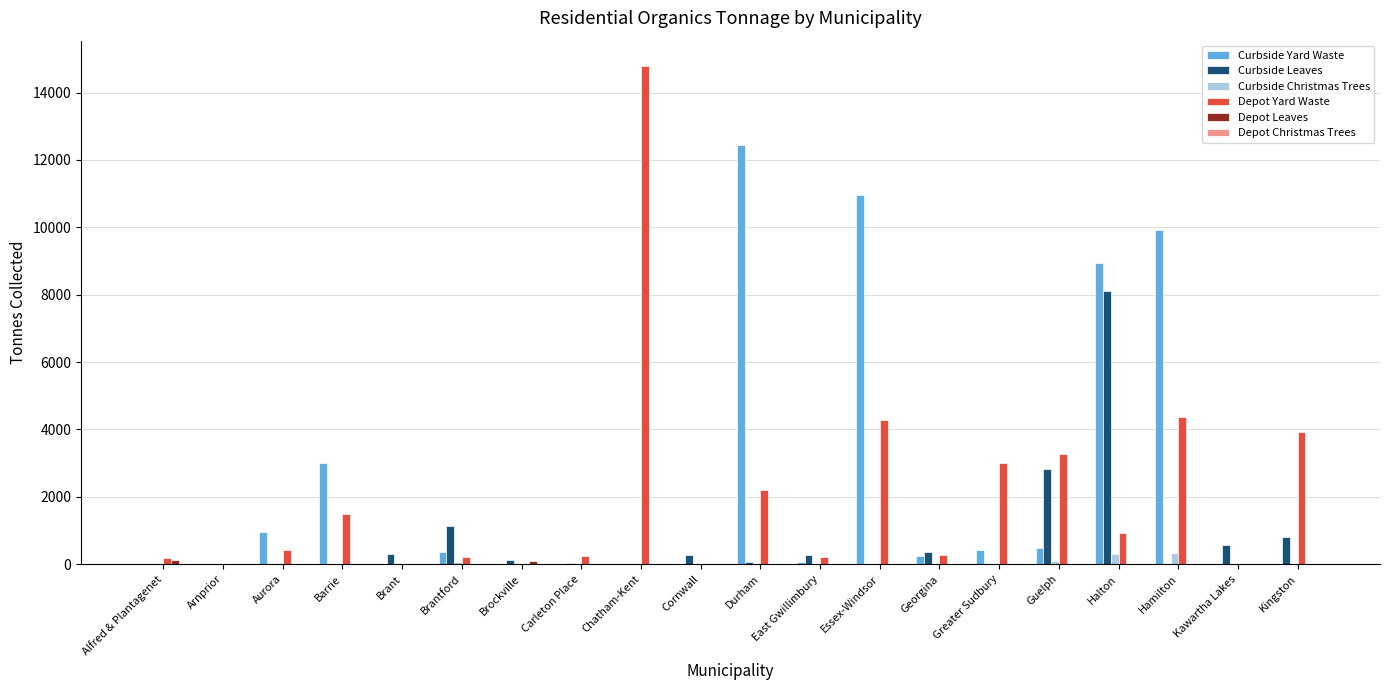

True or false: Curbside Christmas Trees has a value of 326.0 at Hamilton.

True